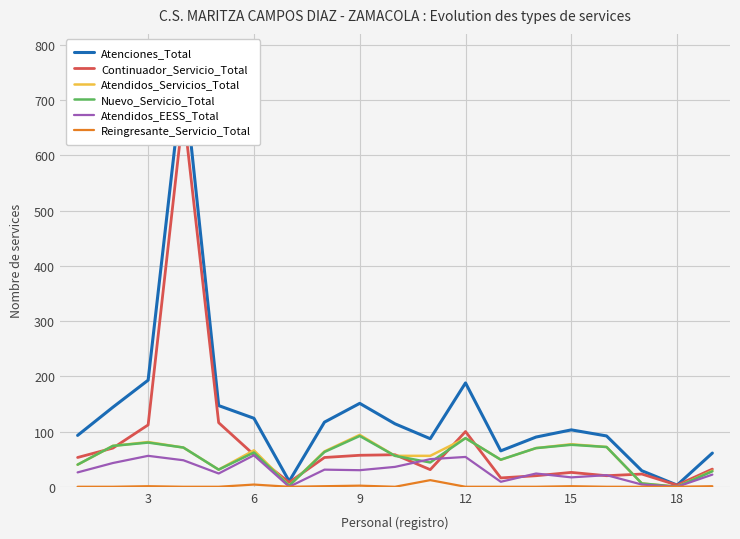

What is the highest value of the Atendidos_Servicios_Total series?

94